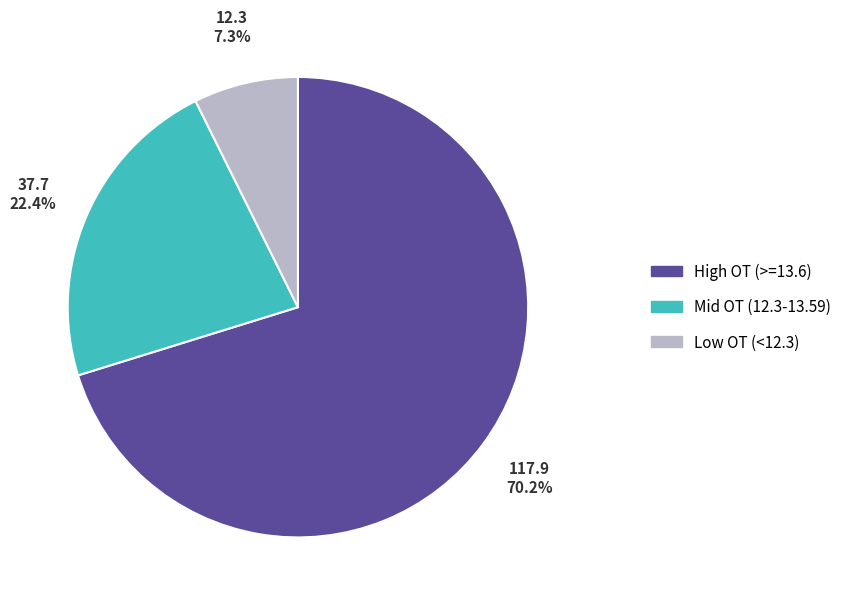

To the nearest percent, what is the difference between the largest and smallest slice percentages?

63%